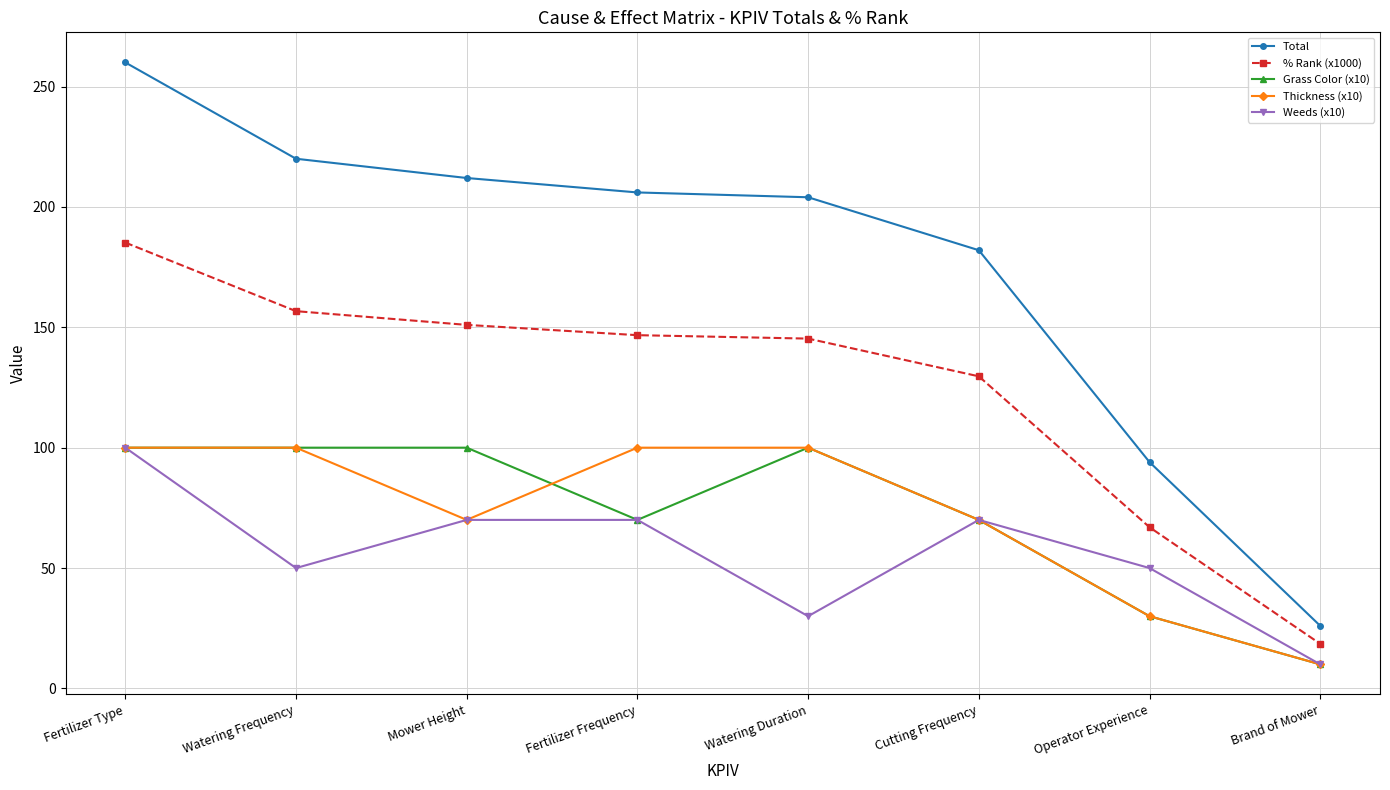

Does the chart display data point markers on the line(s)?

Yes